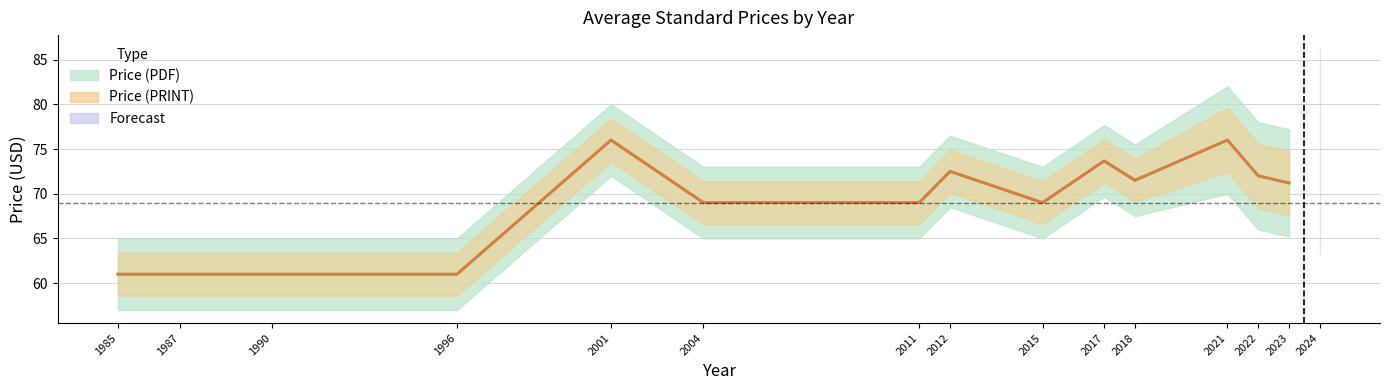

True or false: avg_pdf has more than 0 interior local peaks.

False